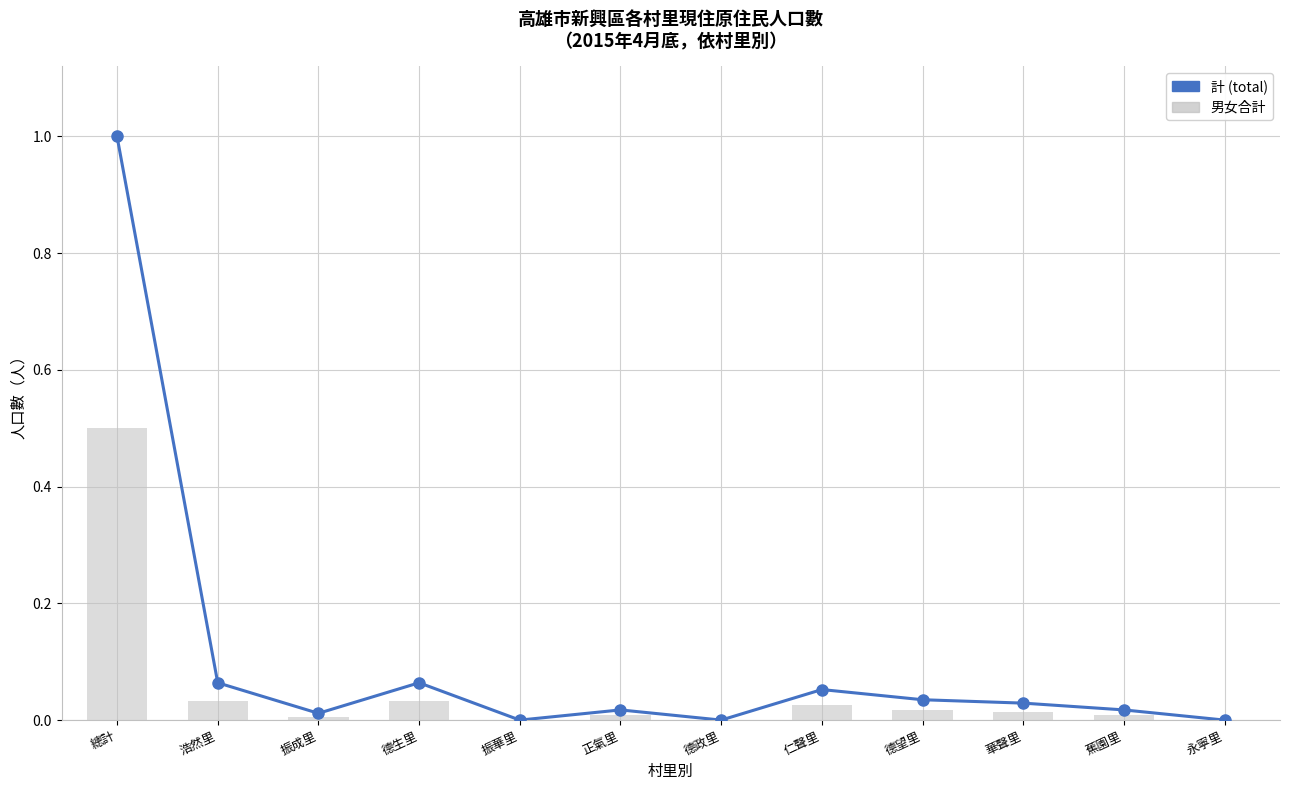

What is the average value?

0.1